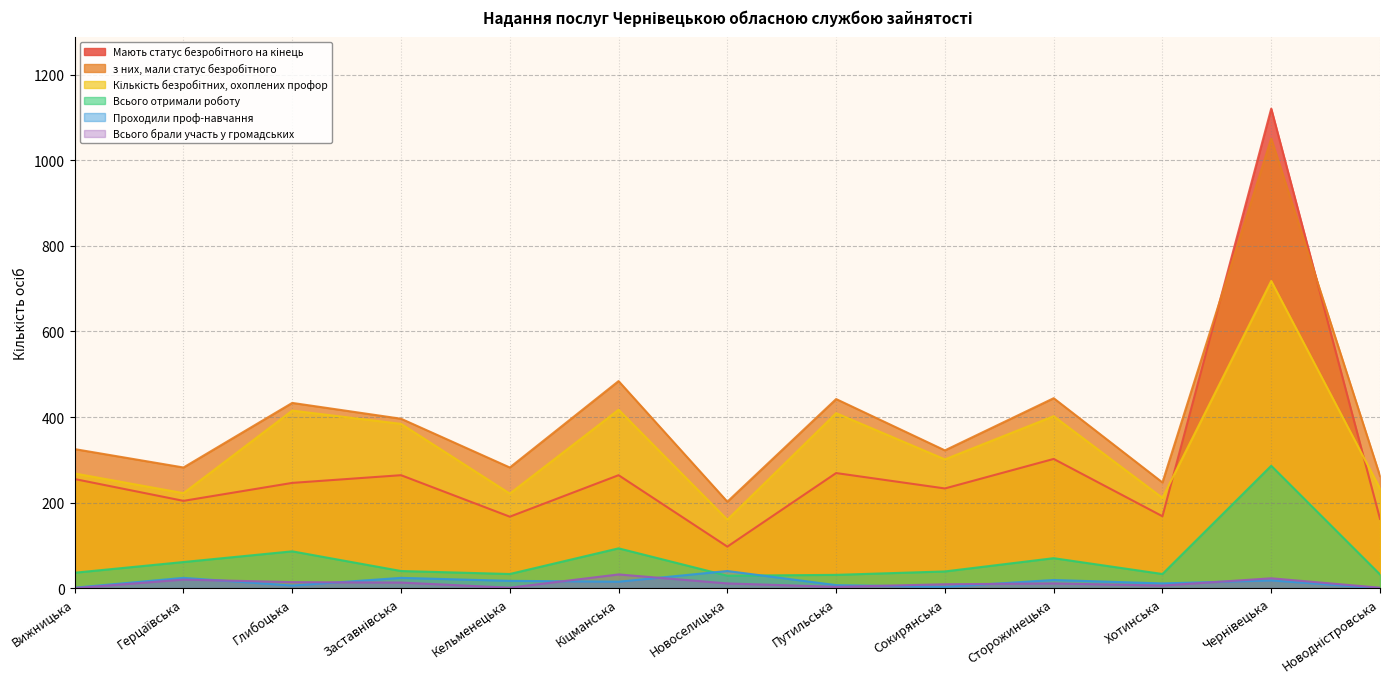

What is the average value of the з них, мали статус безробітного series?

398